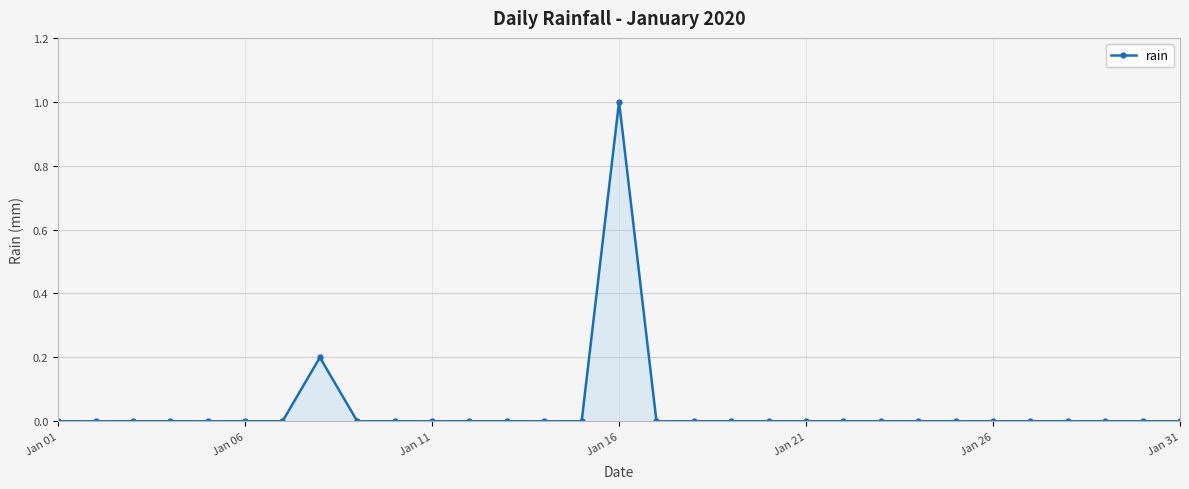

Does the chart display data point markers on the line(s)?

Yes